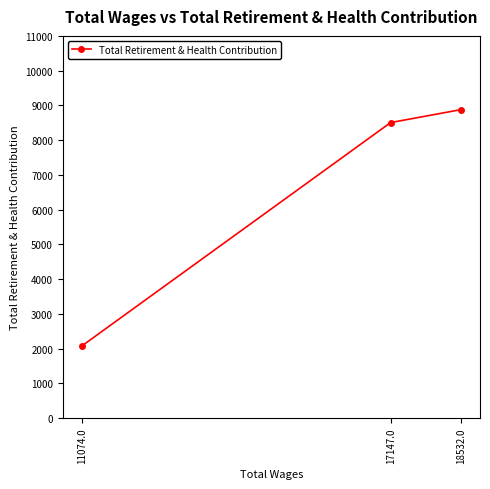

Rank the categories by value from highest to lowest.

18532.0, 17147.0, 11074.0